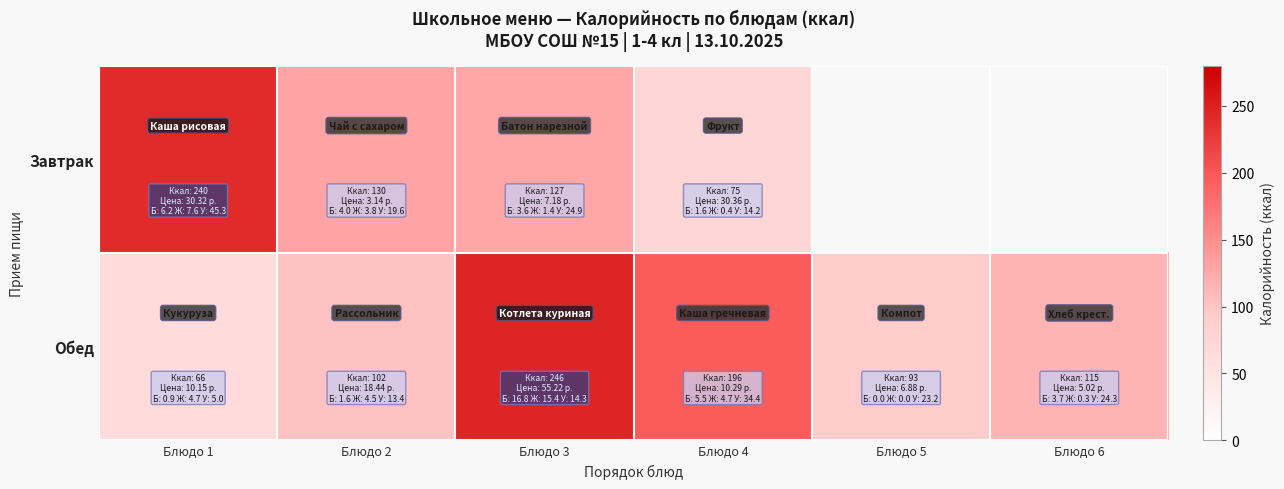

Rank the series by their maximum value, from highest to lowest.

Обед, Завтрак